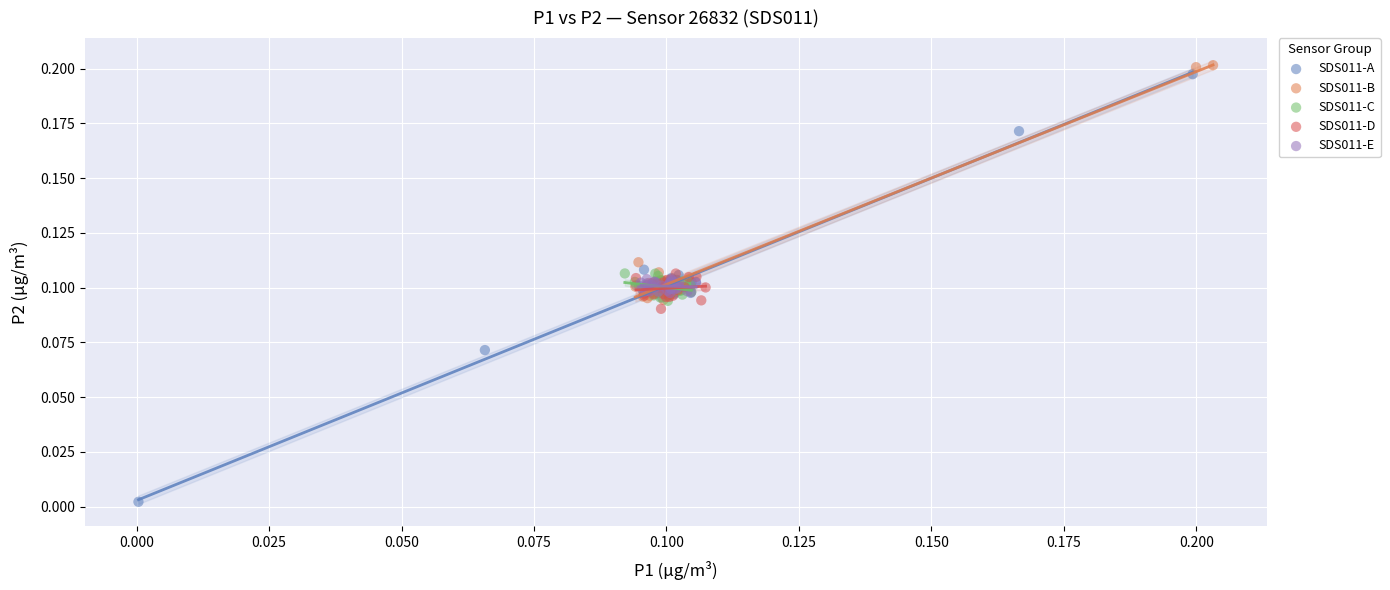

Which series reaches the minimum Y coordinate?

SDS011-A